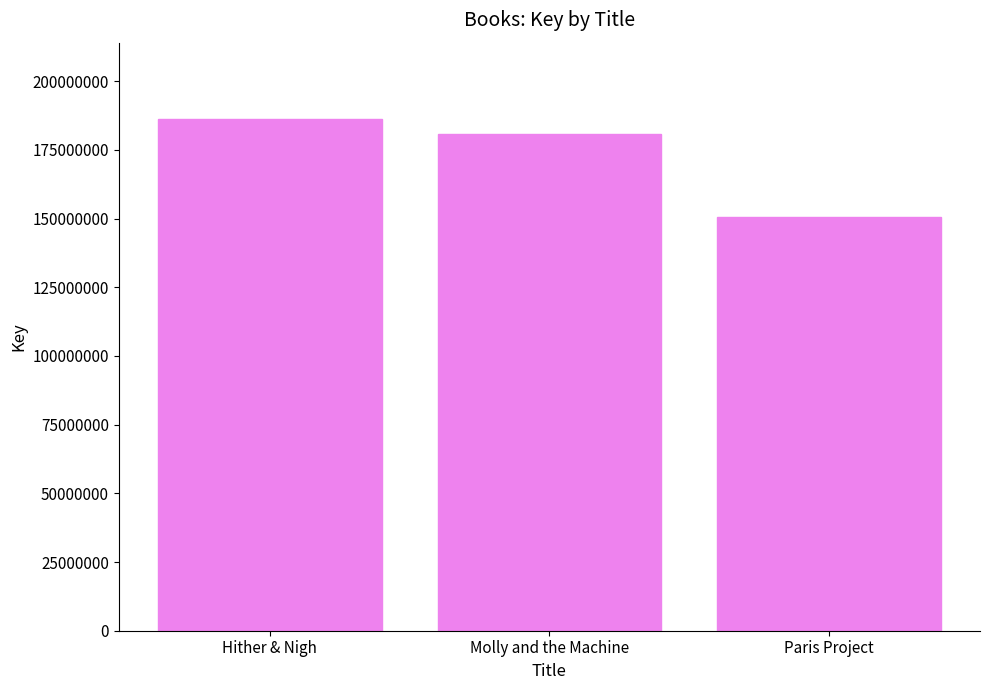

How many data points are less than 180578492?

1